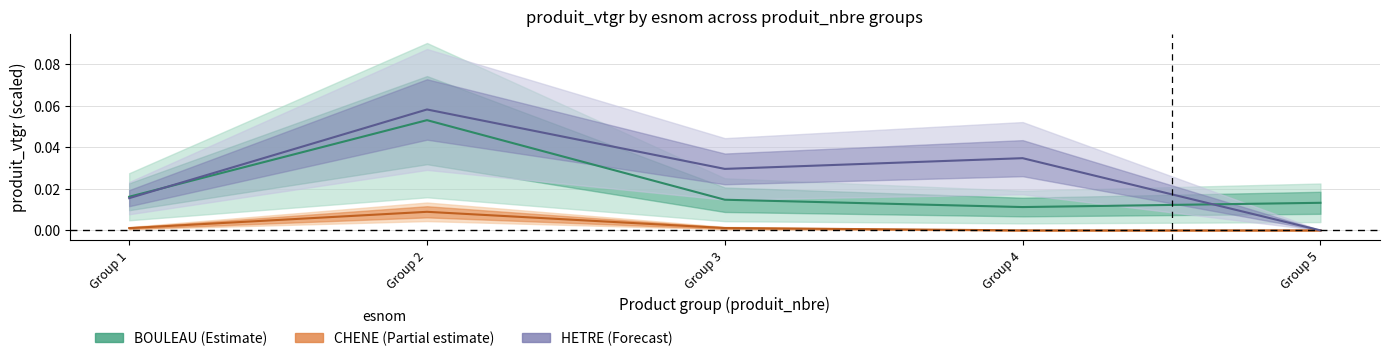

What is the sum of all BOULEAU values?

0.1